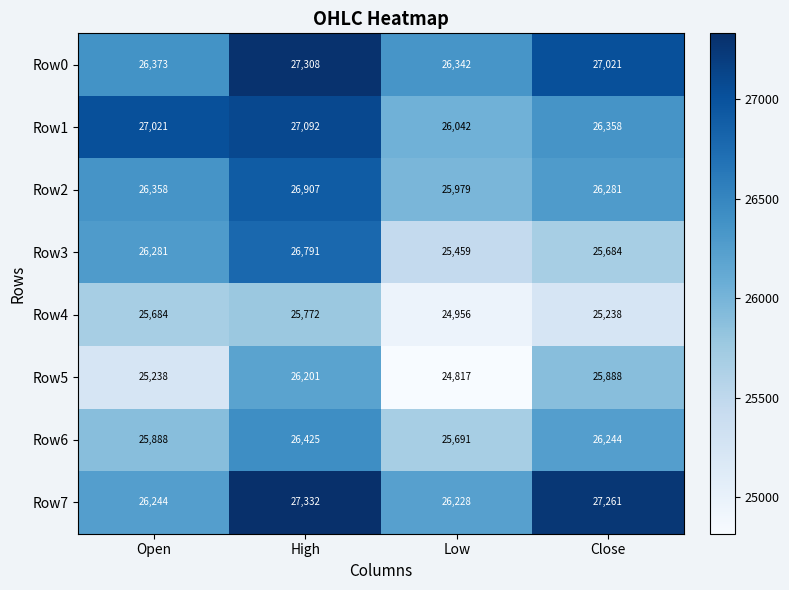

What is the difference between the Row7 values at Open and Low?

16